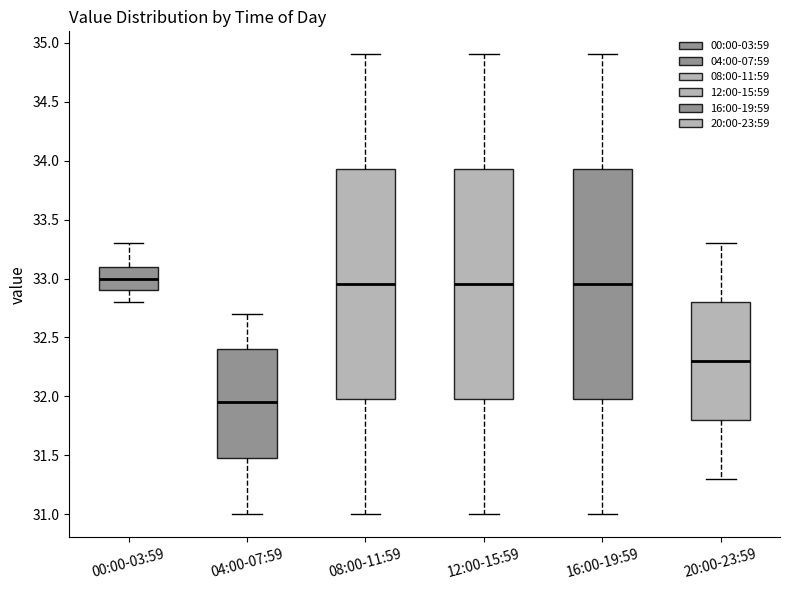

Reading left to right, transcribe this box plot: for each box, give where its median line is, the range the box spans, and where its two whiskers end, as read against the y-axis. The values are not printed on the chart, so give them approximately, as read against the axis.

00:00-03:59: median 33.00, box 32.90 to 33.10, whiskers 32.80 to 33.30
04:00-07:59: median 31.95, box 31.50 to 32.40, whiskers 31.00 to 32.70
08:00-11:59: median 32.95, box 32.00 to 33.95, whiskers 31.00 to 34.90
12:00-15:59: median 32.95, box 32.00 to 33.95, whiskers 31.00 to 34.90
16:00-19:59: median 32.95, box 32.00 to 33.95, whiskers 31.00 to 34.90
20:00-23:59: median 32.30, box 31.80 to 32.80, whiskers 31.30 to 33.30